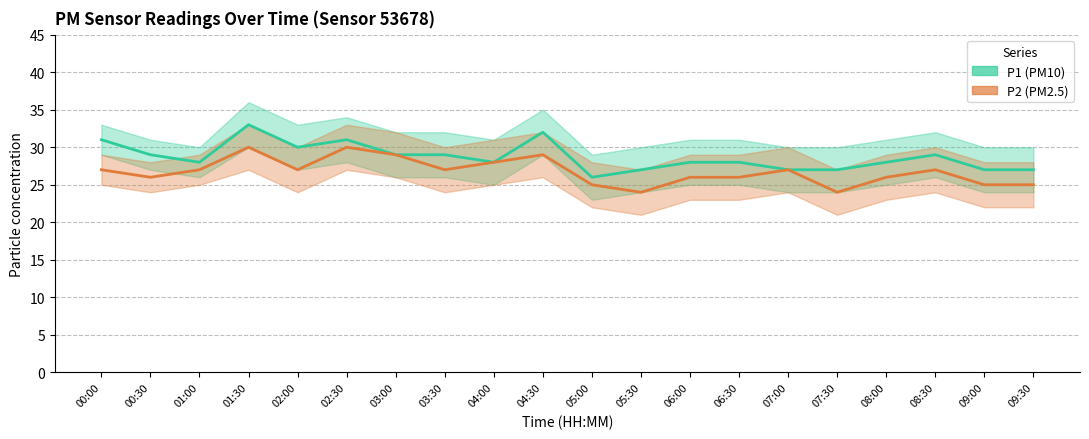

At which label does P1 reach its peak?

01:30